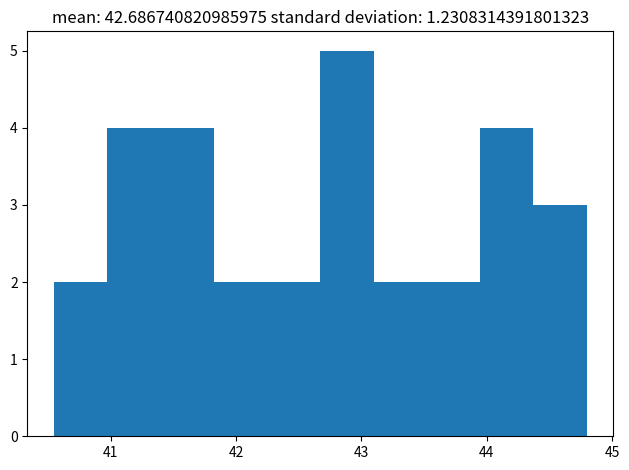

How tall is the bar that spans 44.4 to 44.8 on the x-axis? Neither the bar edges nor the heights are printed on the chart, so give them approximately, as read against the axes.

3